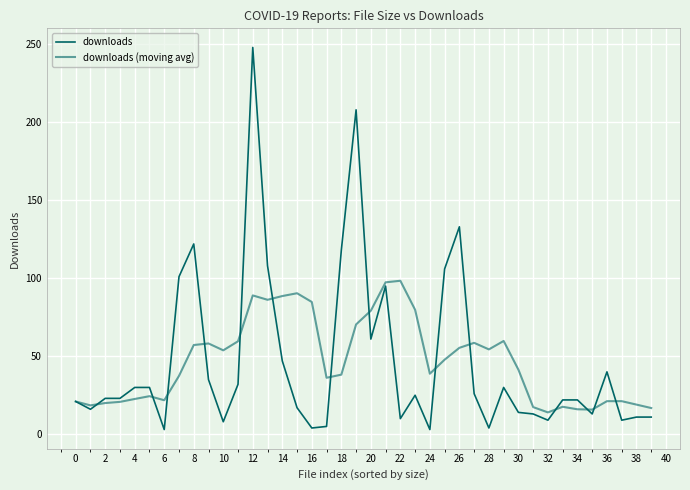

What is the minimum value for downloads?

3.0